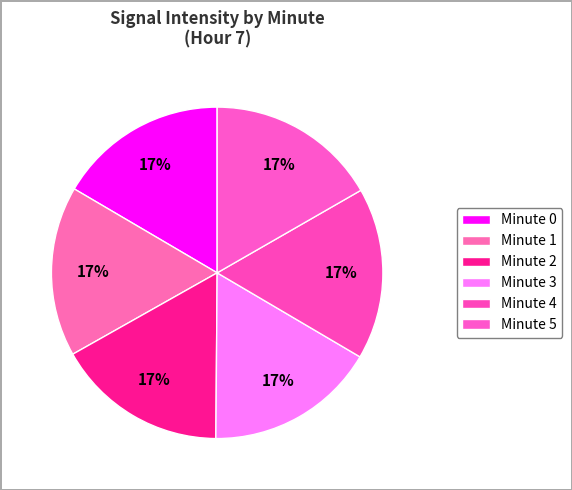

Is the sum of Minute 3 and Minute 5 greater than half?

No